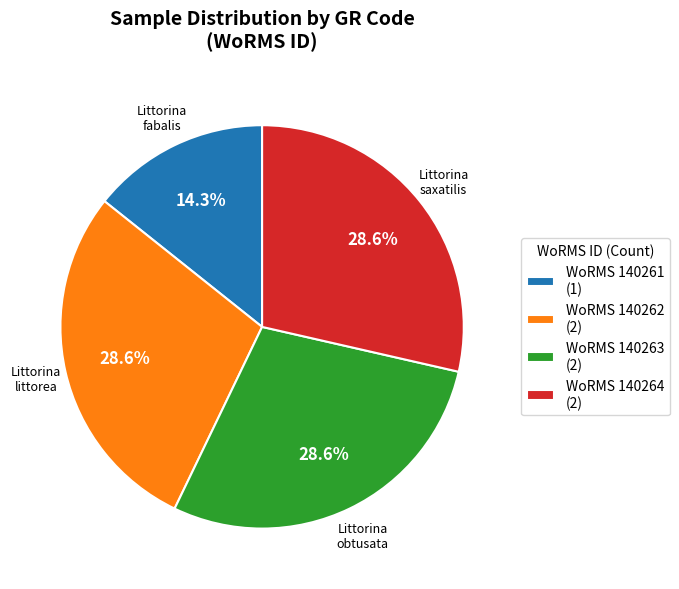

Count the number of slices in the pie.

4